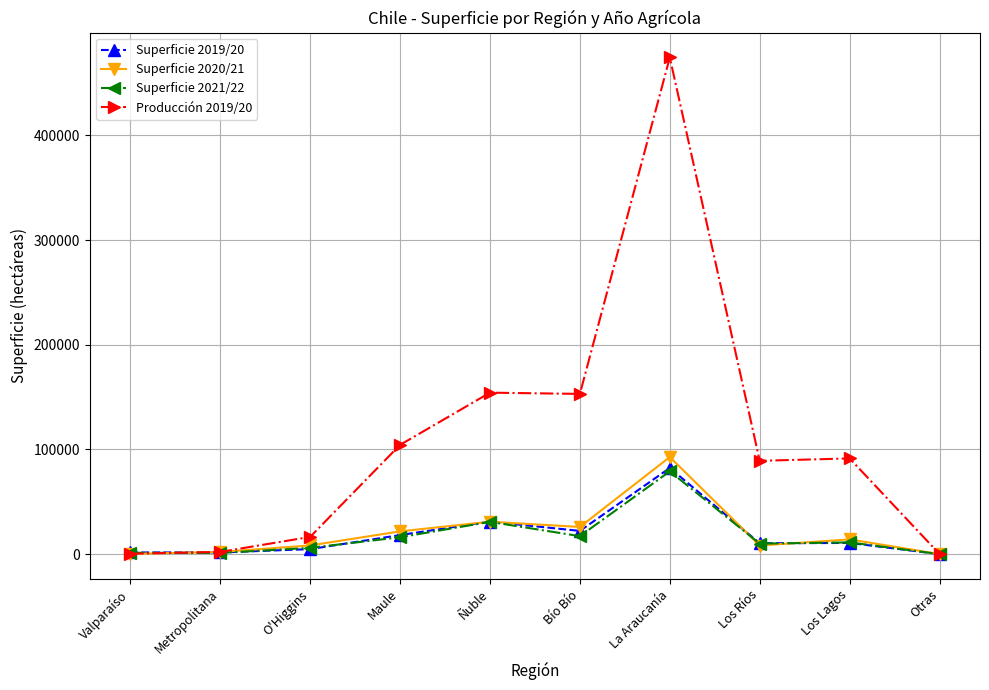

At which label does Superficie 2020/21 first exceed 14120?

Maule